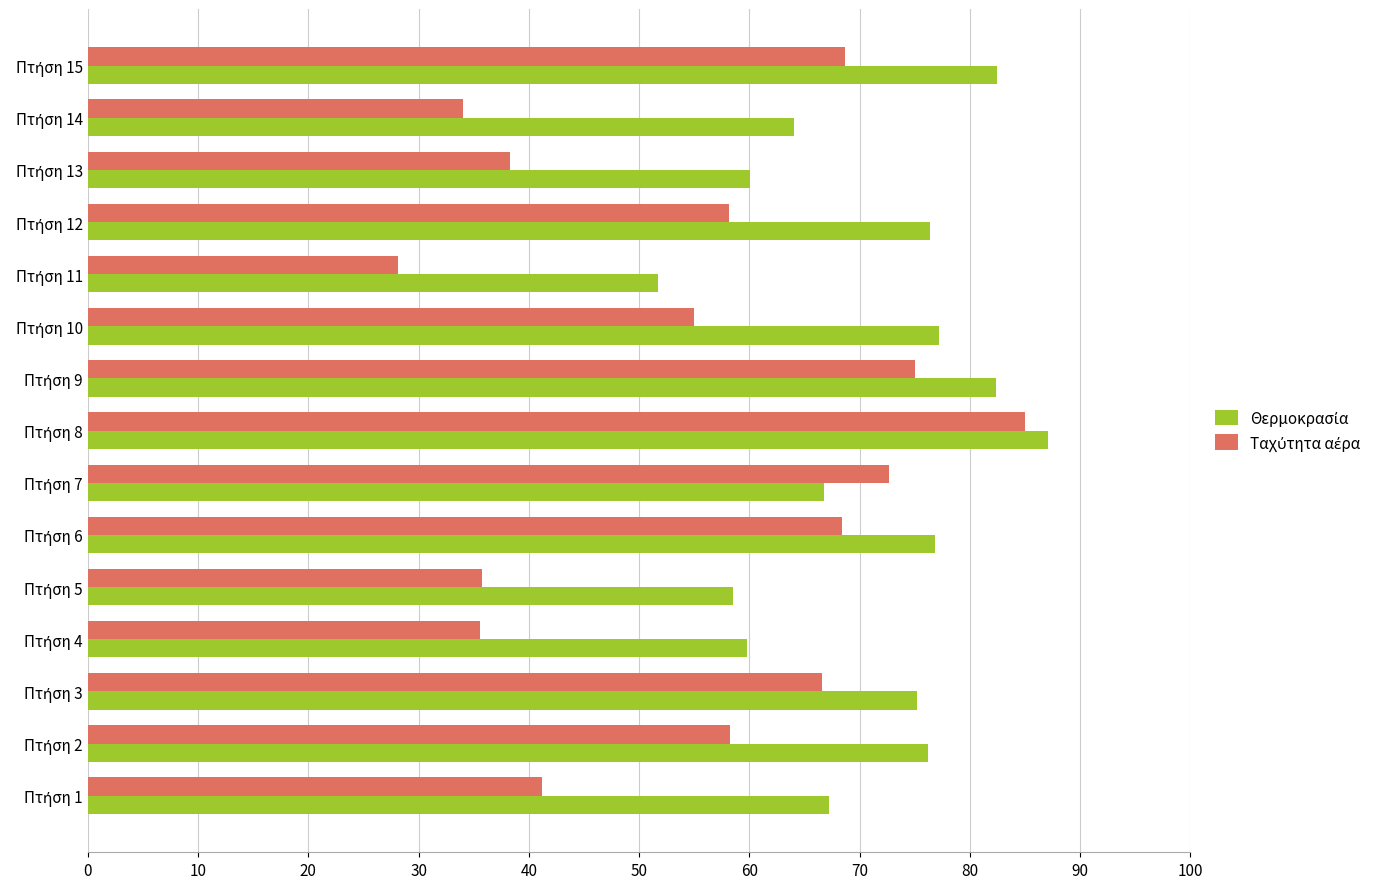

How many data points does each series have?

15